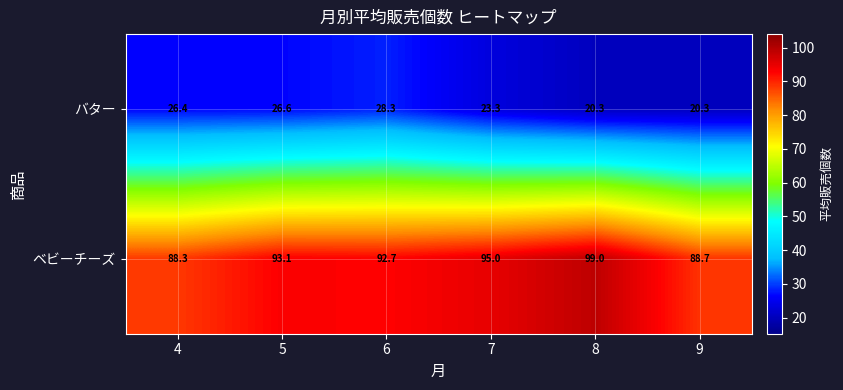

At which label is バター closest to 24?

7